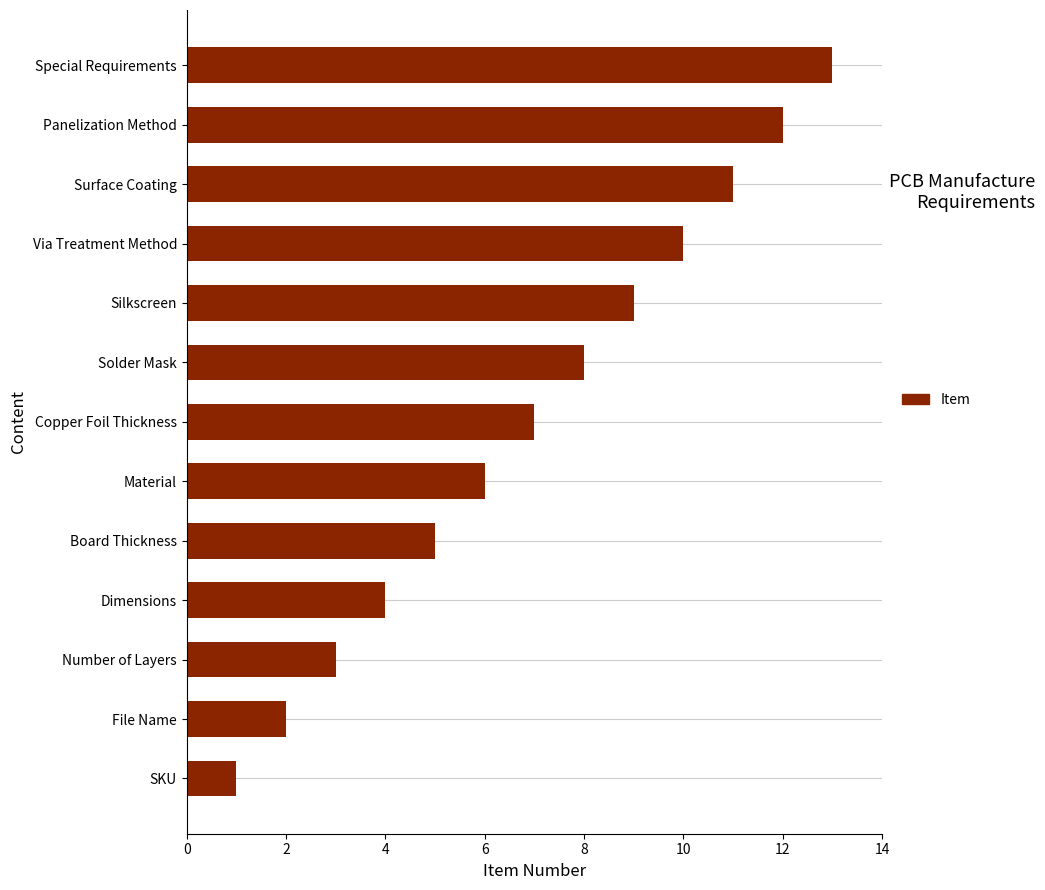

True or false: the data shows 1 at Dimensions.

False